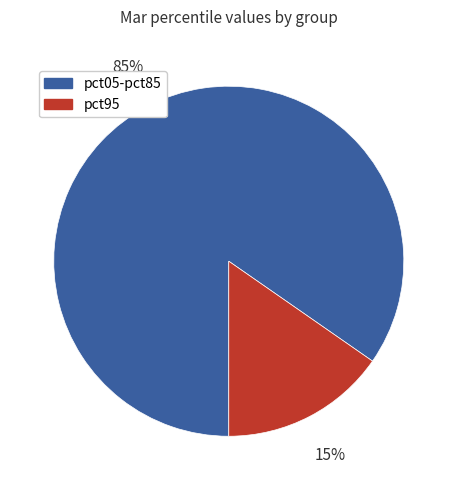

Is there any slice that represents more than half of the pie?

Yes